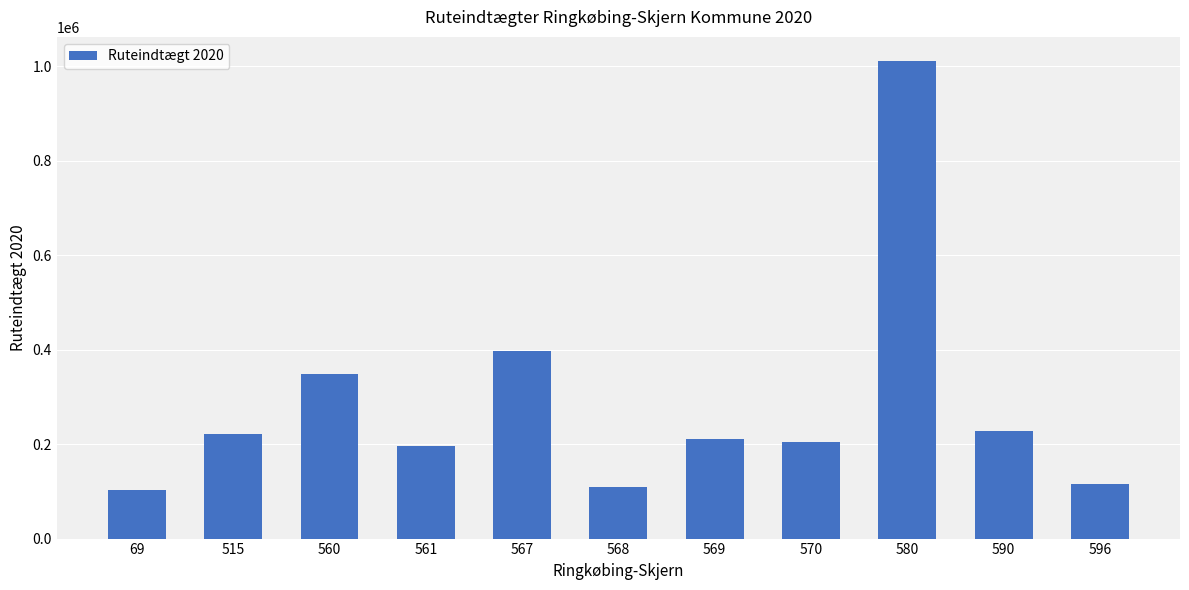

What is the change in value from 515 to 567?

+177244.4